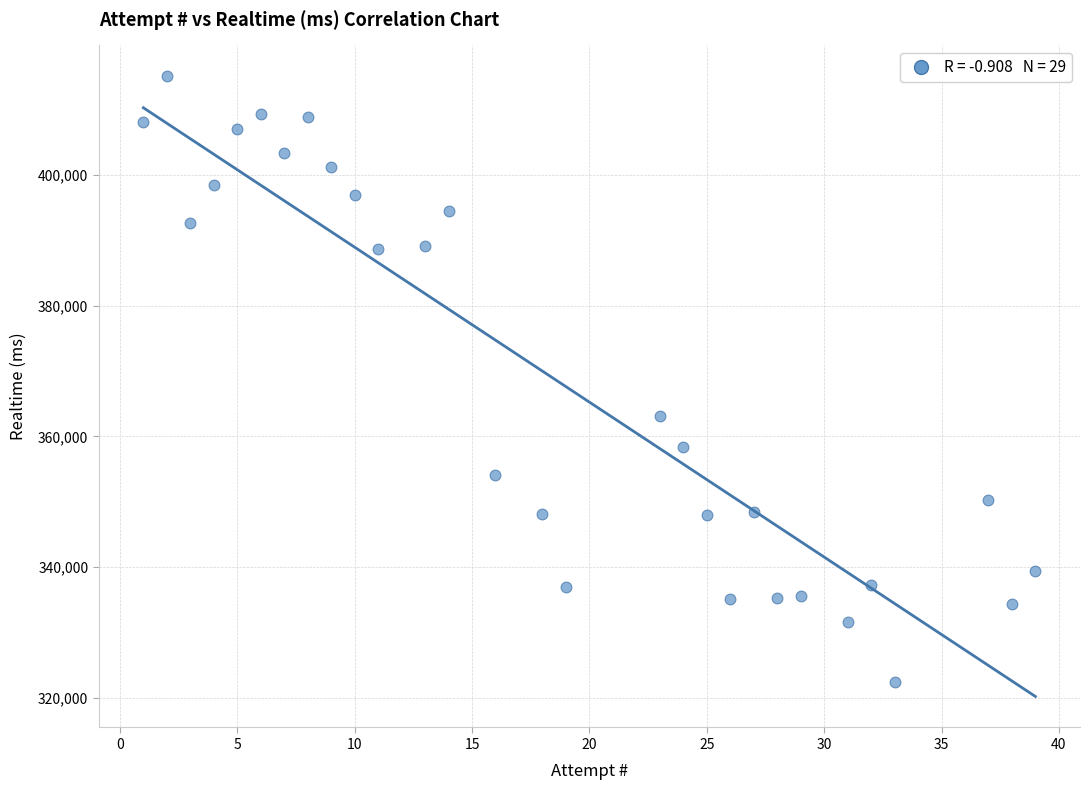

What is the range of X values (max minus min)?

38